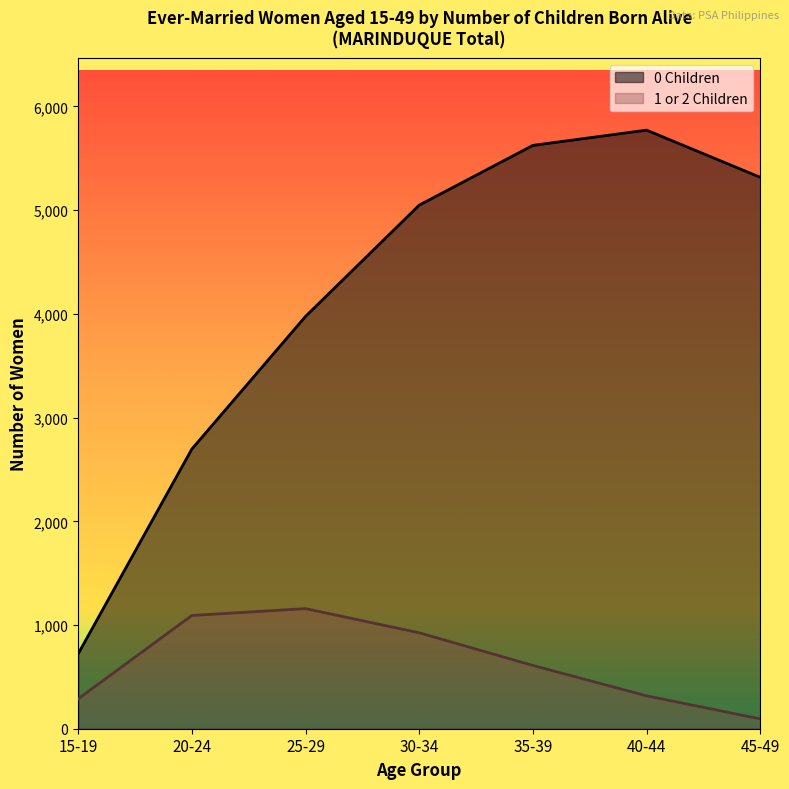

True or false: 0 Children has a value of 498 at 15-19.

False